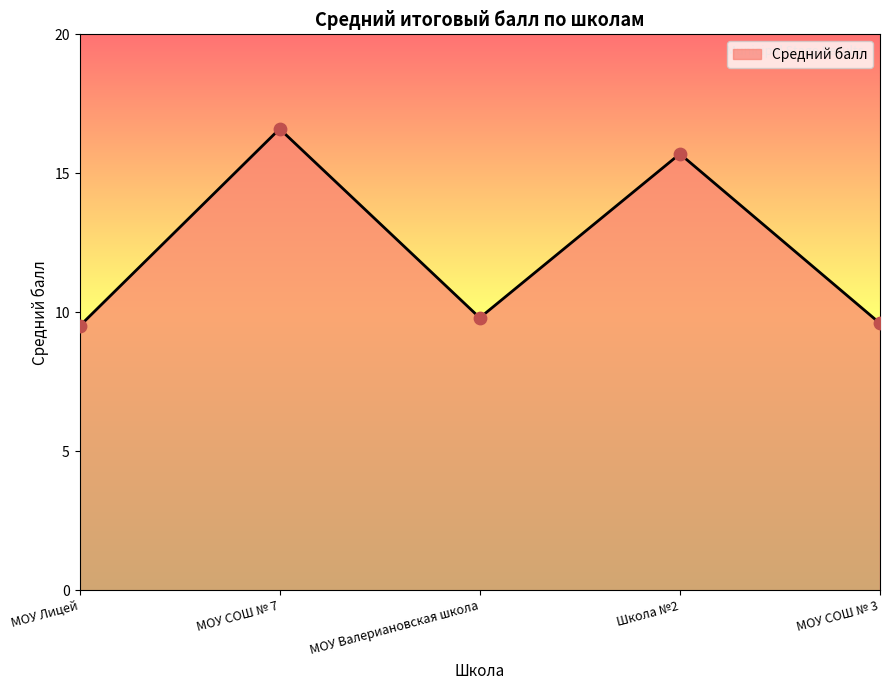

Which has a higher value, МОУ СОШ № 7 or МОУ Лицей?

МОУ СОШ № 7